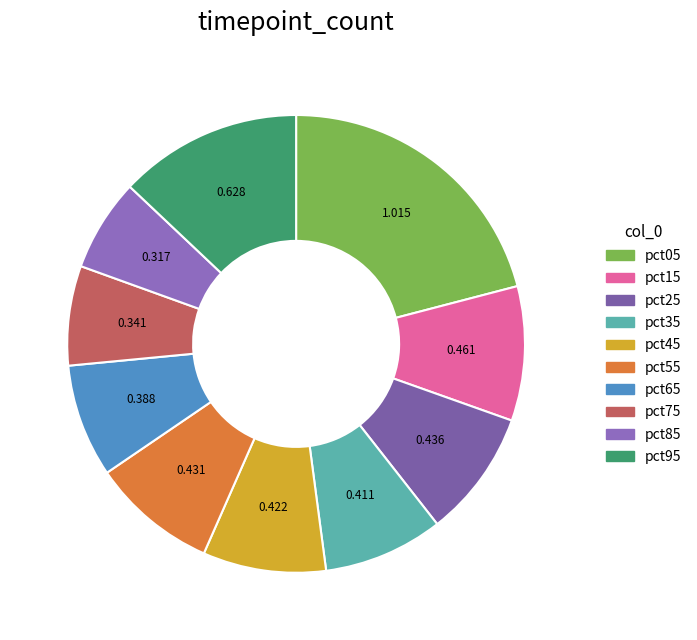

Count the number of slices in the pie.

10